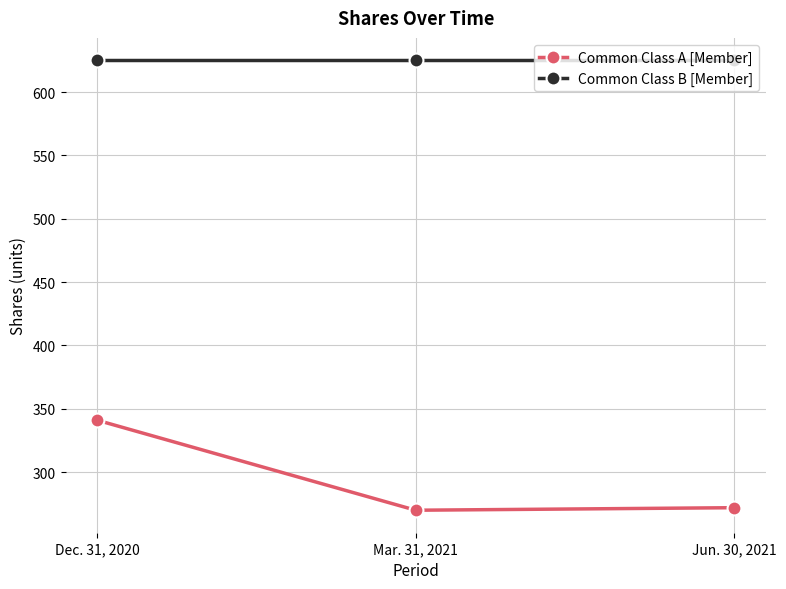

Reading right to left, transcribe all the data shown in this chart.

Common Class A [Member]: 272	270	341
Common Class B [Member]: 625	625	625